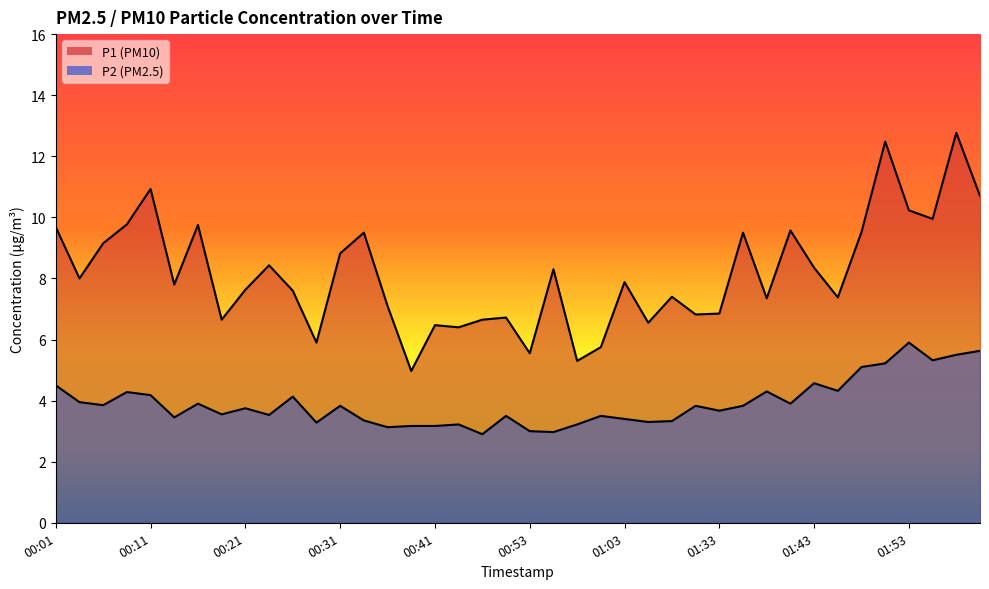

Between 00:28 and 00:43, which series saw the biggest shift?

P1